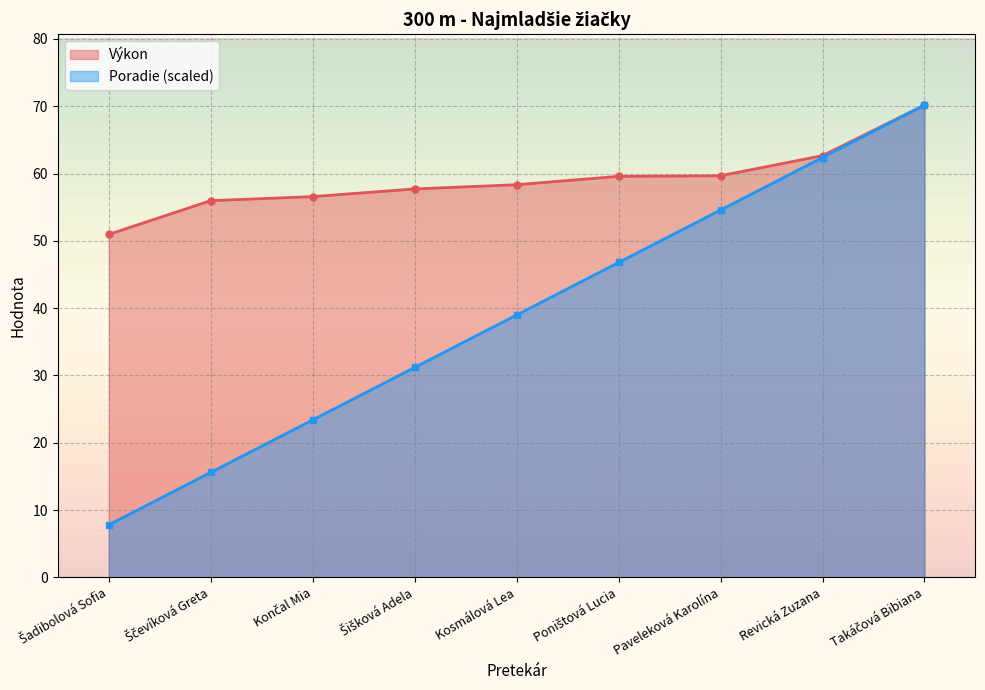

Where is Poradie nearest to the value 38?

Kosmálová Lea